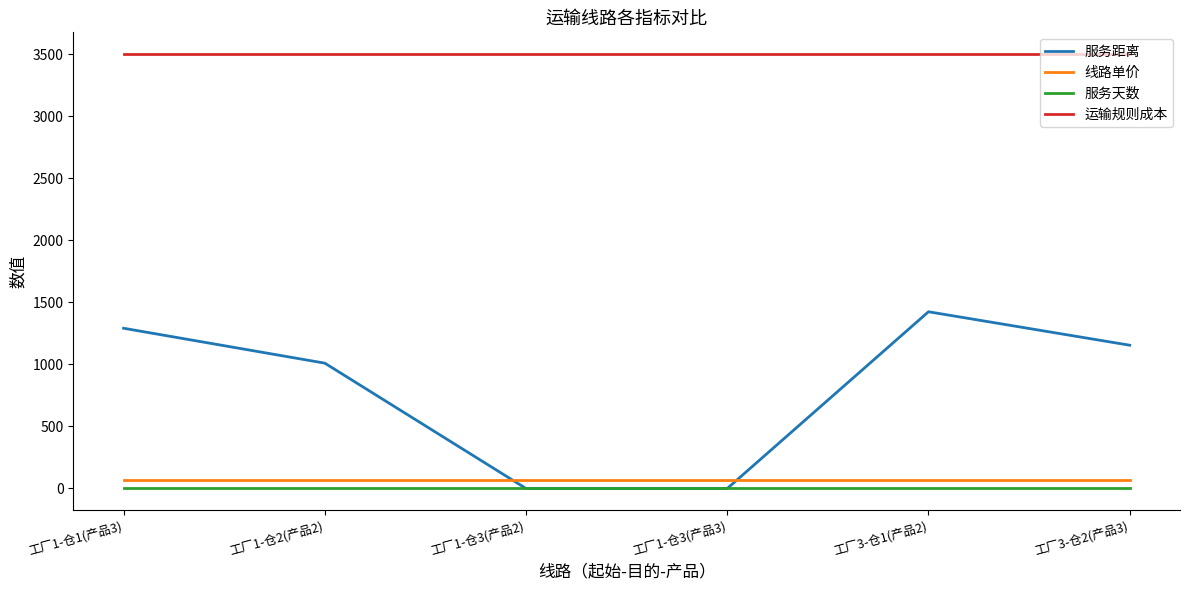

Which series has the largest range (max minus min)?

服务距离